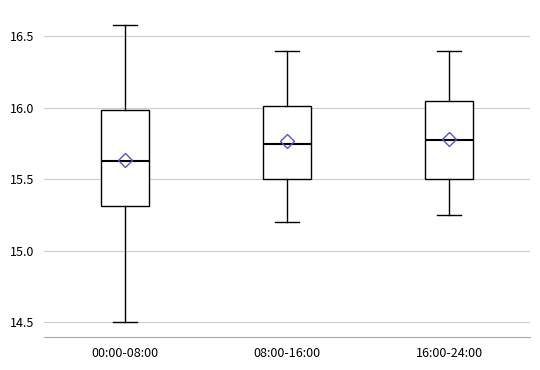

Reading left to right, transcribe this box plot: for each box, give where its median line is, the range the box spans, and where its two whiskers end, as read against the y-axis. The values are not printed on the chart, so give them approximately, as read against the axis.

00:00-08:00: median 15.65, box 15.30 to 16.00, whiskers 14.50 to 16.60
08:00-16:00: median 15.75, box 15.50 to 16.00, whiskers 15.20 to 16.40
16:00-24:00: median 15.80, box 15.50 to 16.05, whiskers 15.25 to 16.40